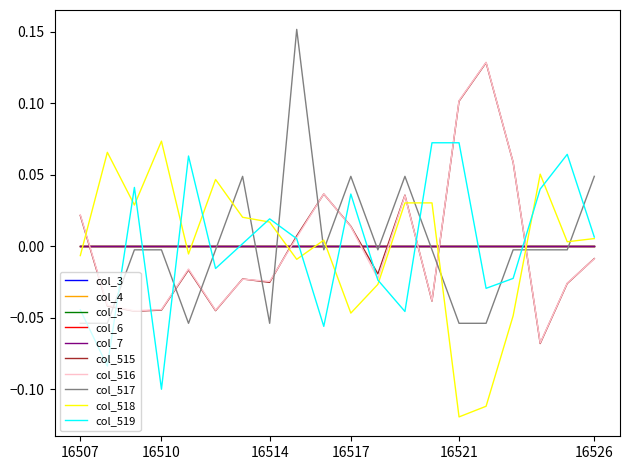

After their last crossing, which series has the higher values: col_517 or col_515?

col_517